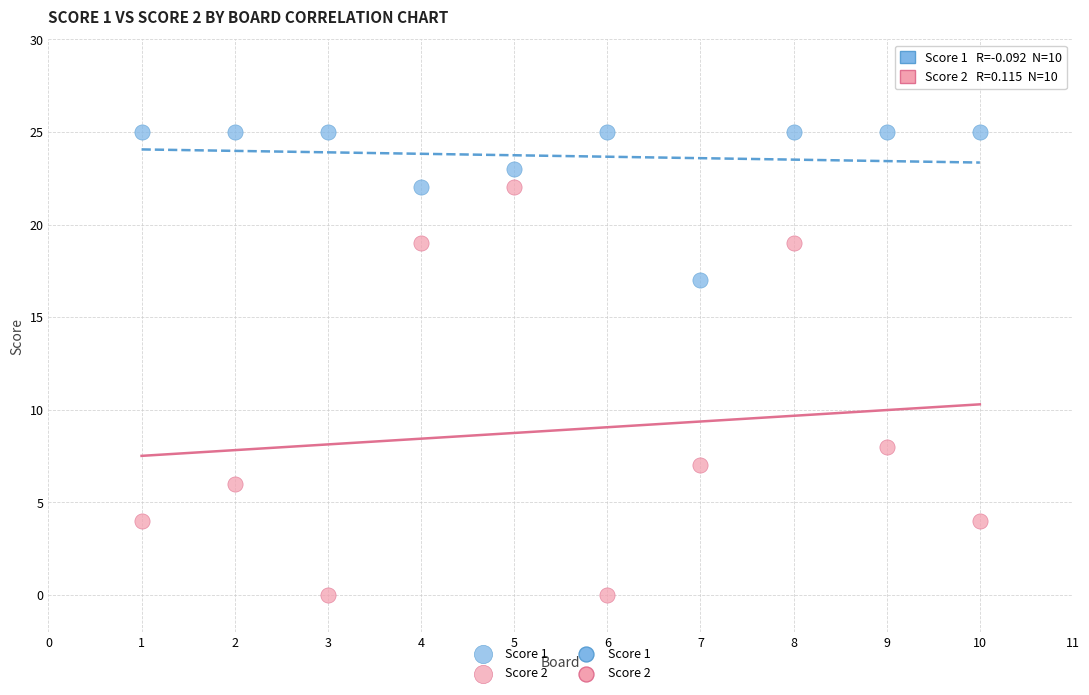

Across all data points, what is the range of X values (max minus min)?

9